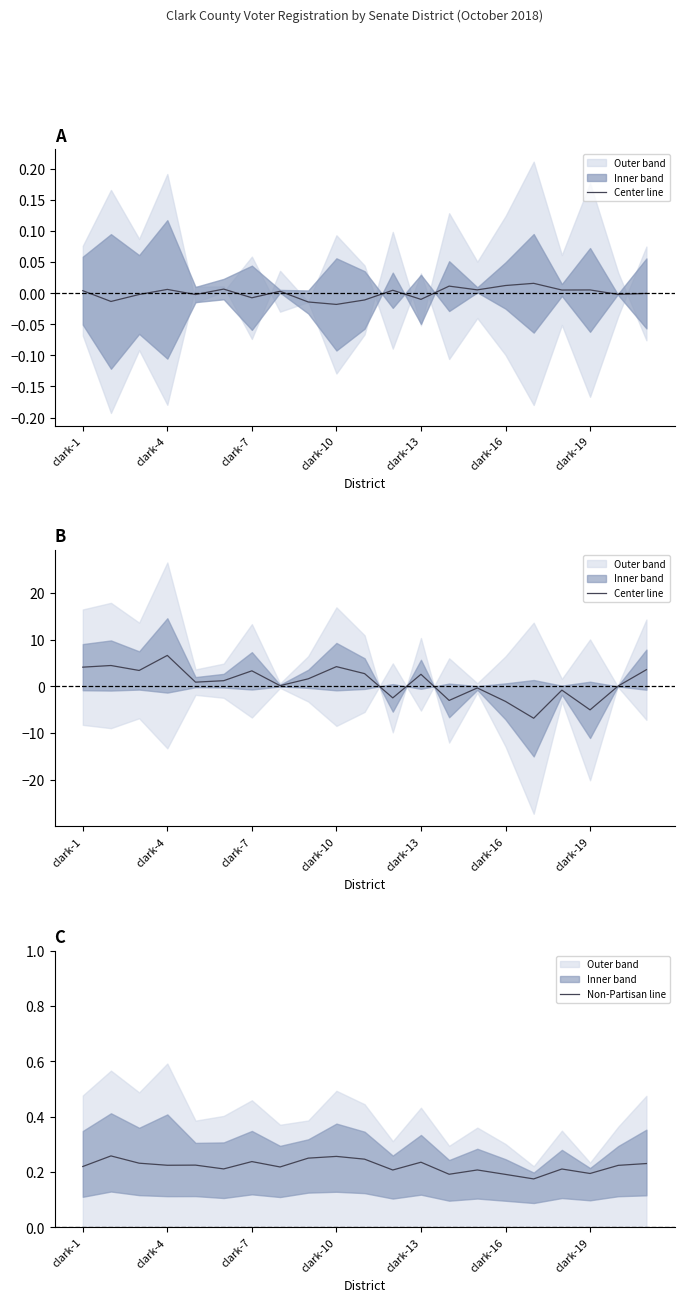

Does the chart have visible grid lines?

No